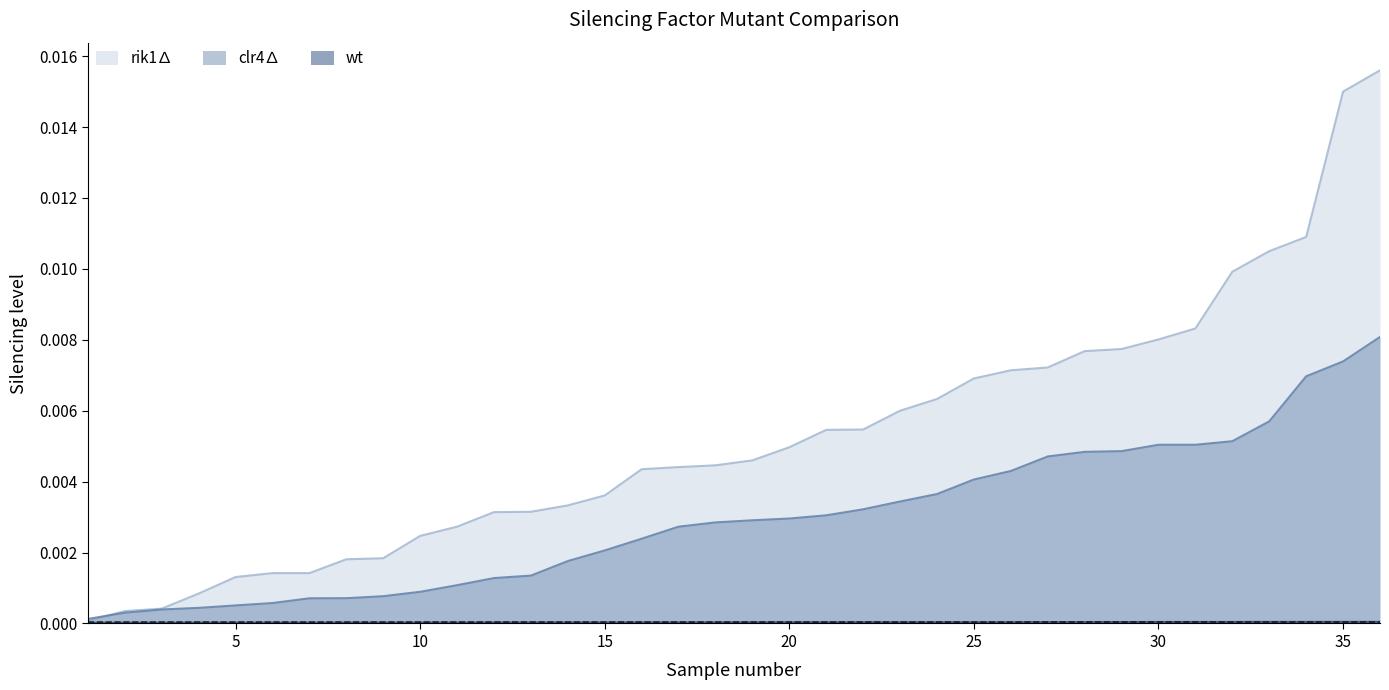

Which series has the largest total across all categories?

rik1∆